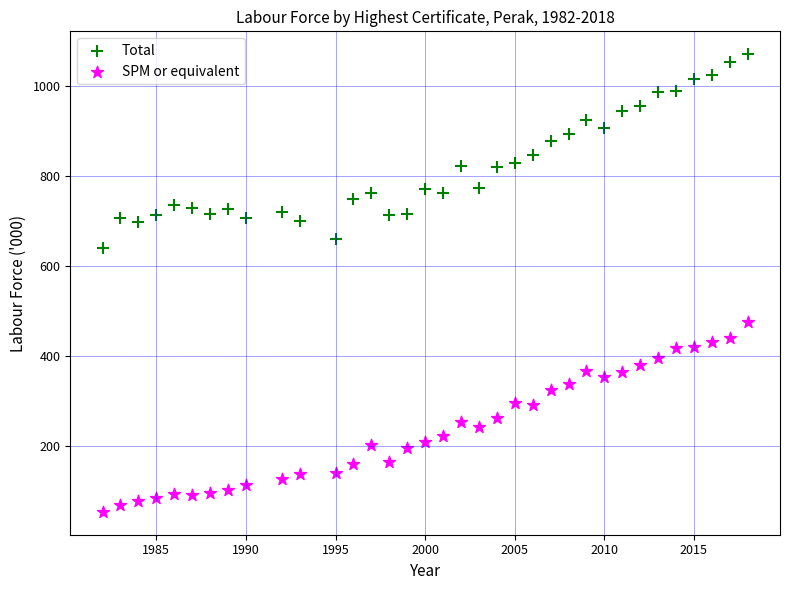

Which series has the widest spread of Y values?

Total